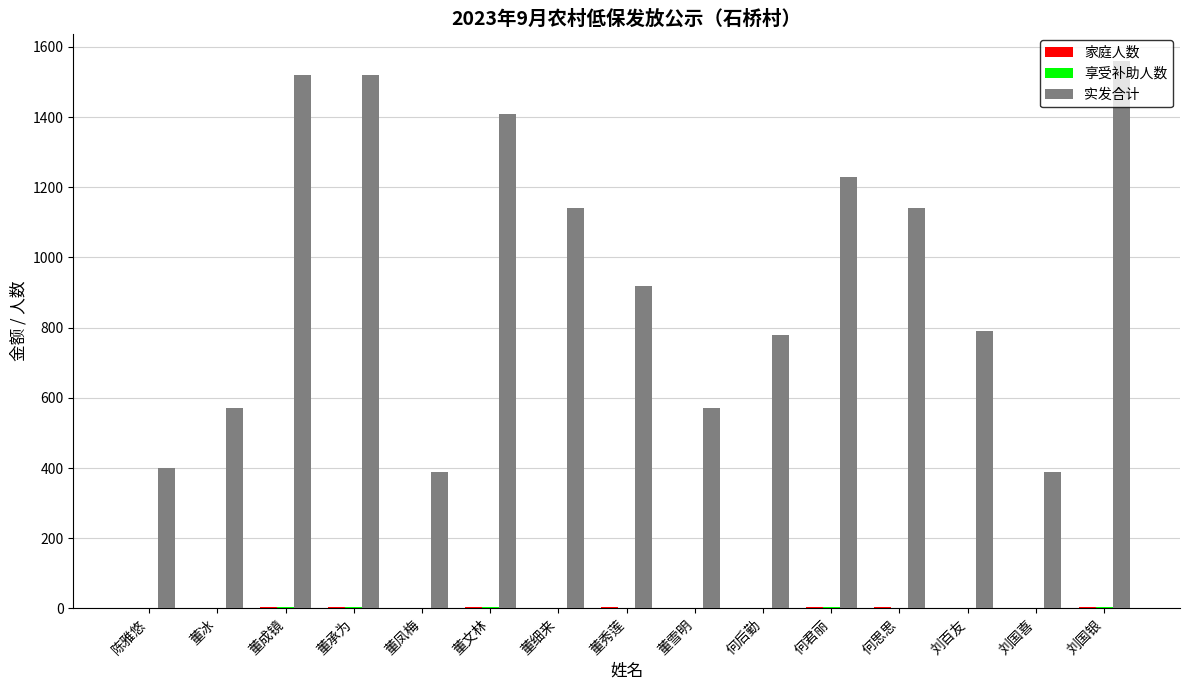

The 实发合计 series shows 790 at 刘百友. True or false?

True